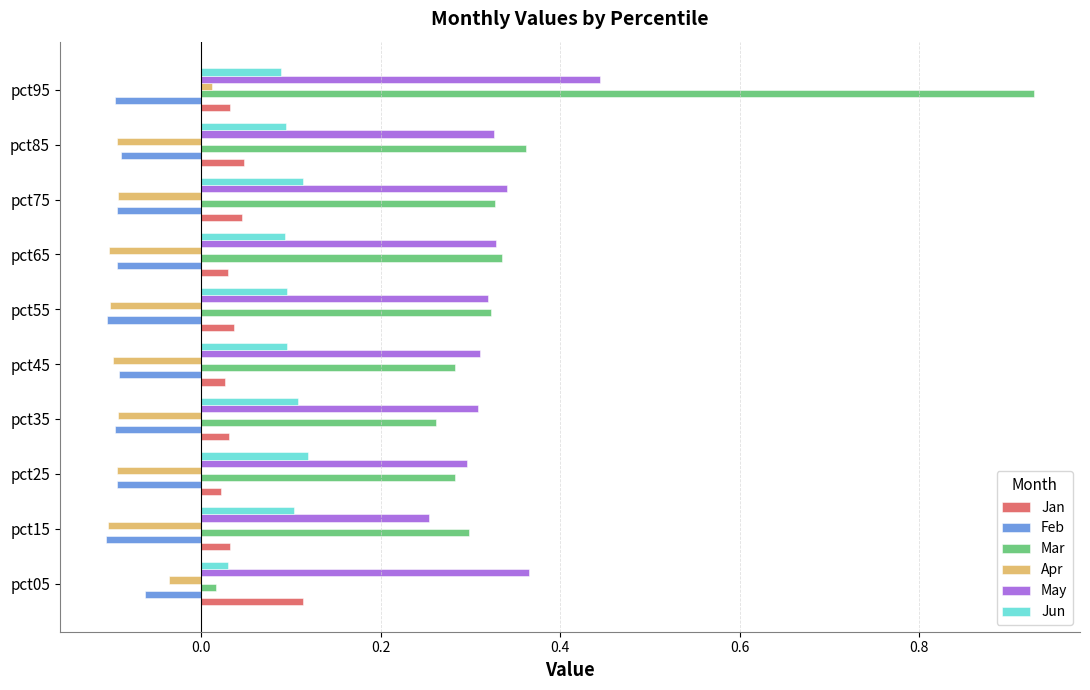

How many data points does each series have?

10